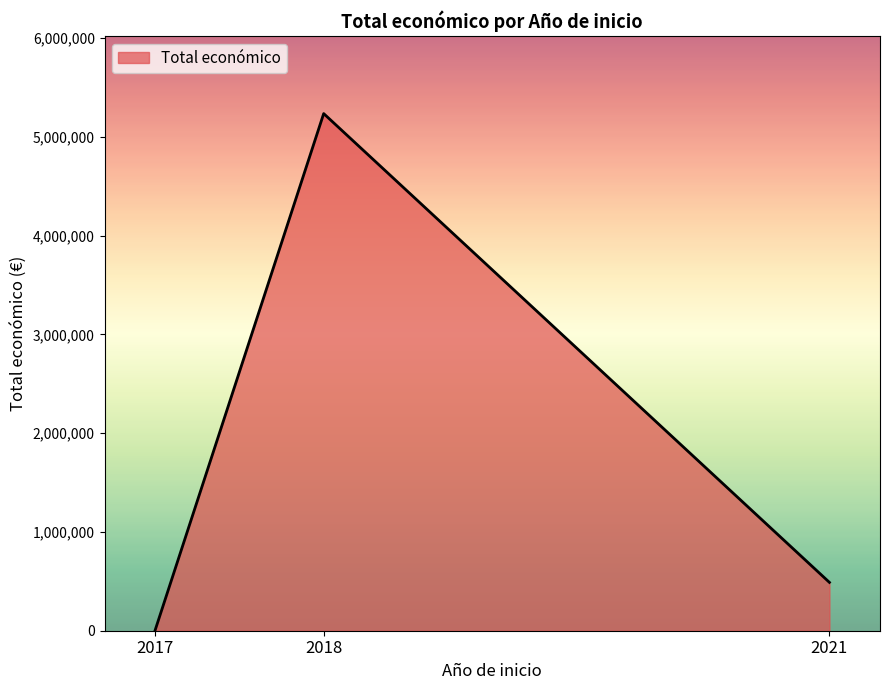

Reading left to right, transcribe all the data shown in this chart.

4800	5234239	489288